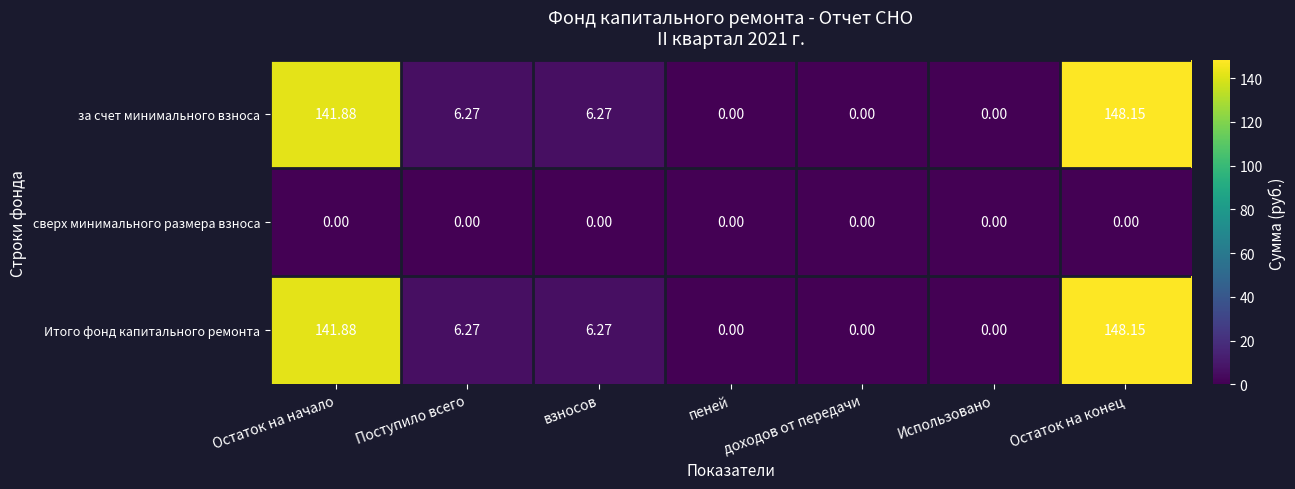

At which category is the sum across all series the highest?

Остаток на конец